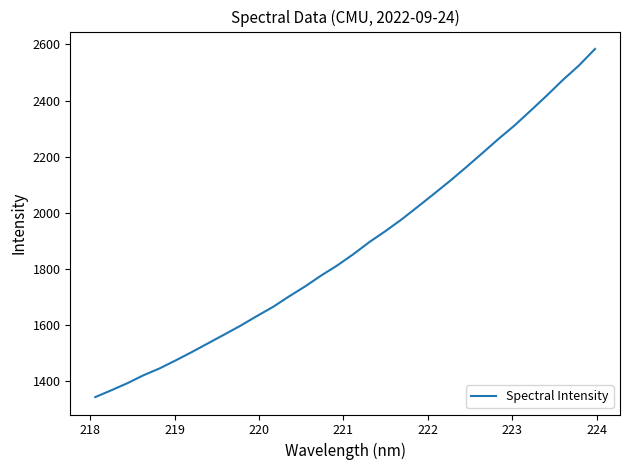

What is the difference between the maximum and minimum values?

1239.7